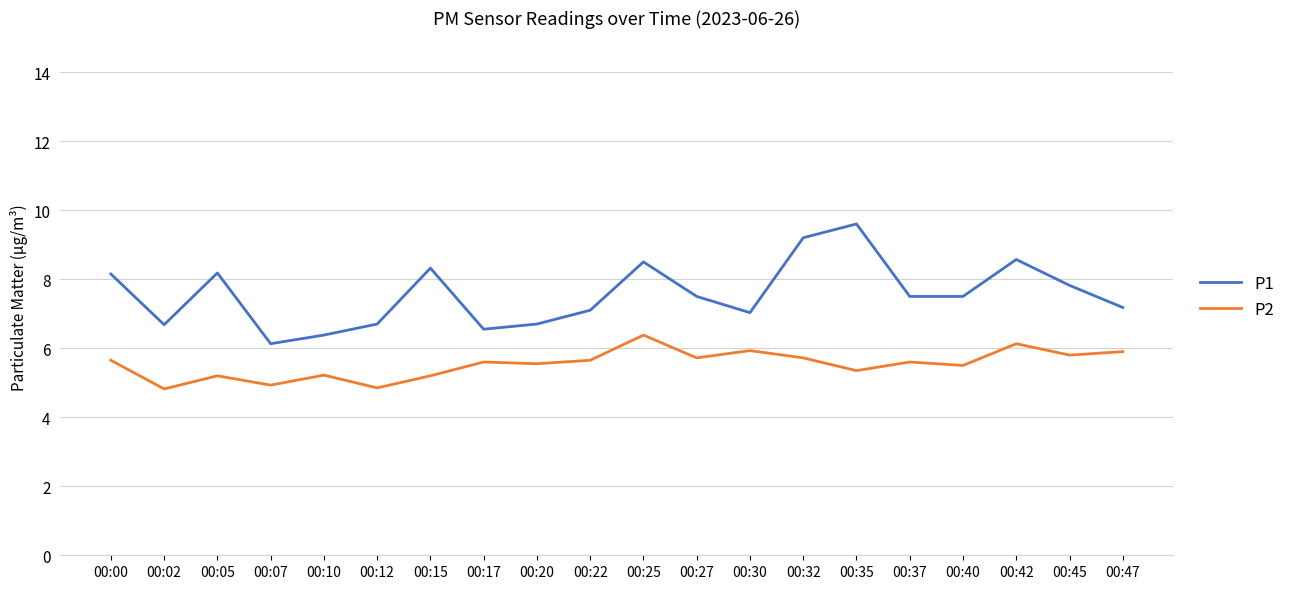

What is the lowest value of the P1 series?

6.1